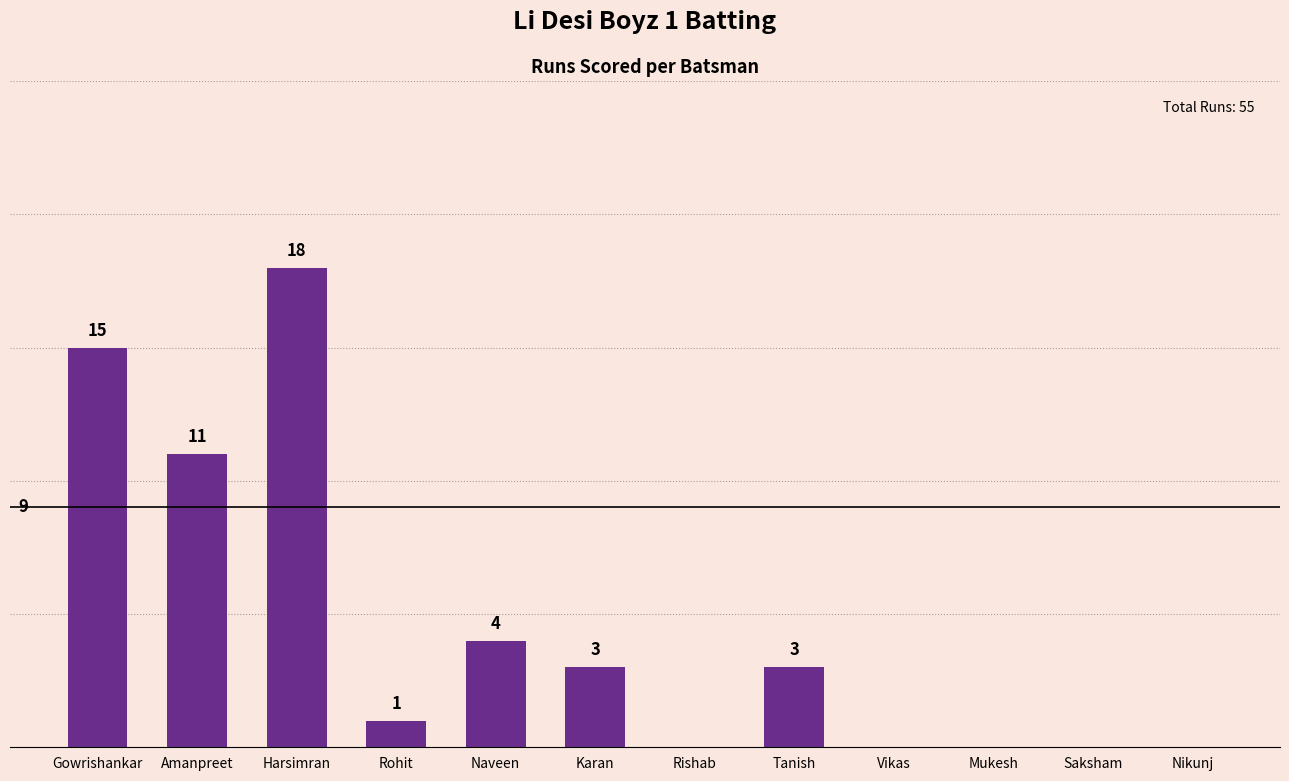

Which label corresponds to the largest value in the chart?

Harsimran